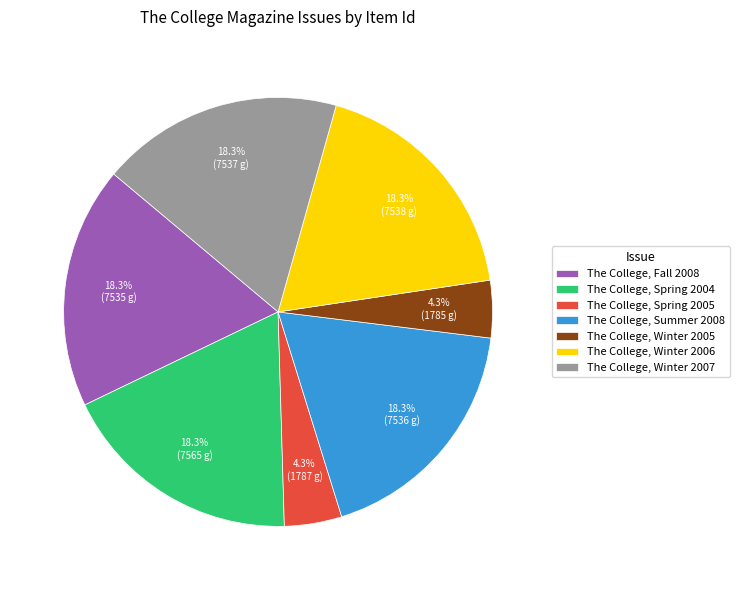

Does The College, Winter 2007 account for over 50% of the chart?

No